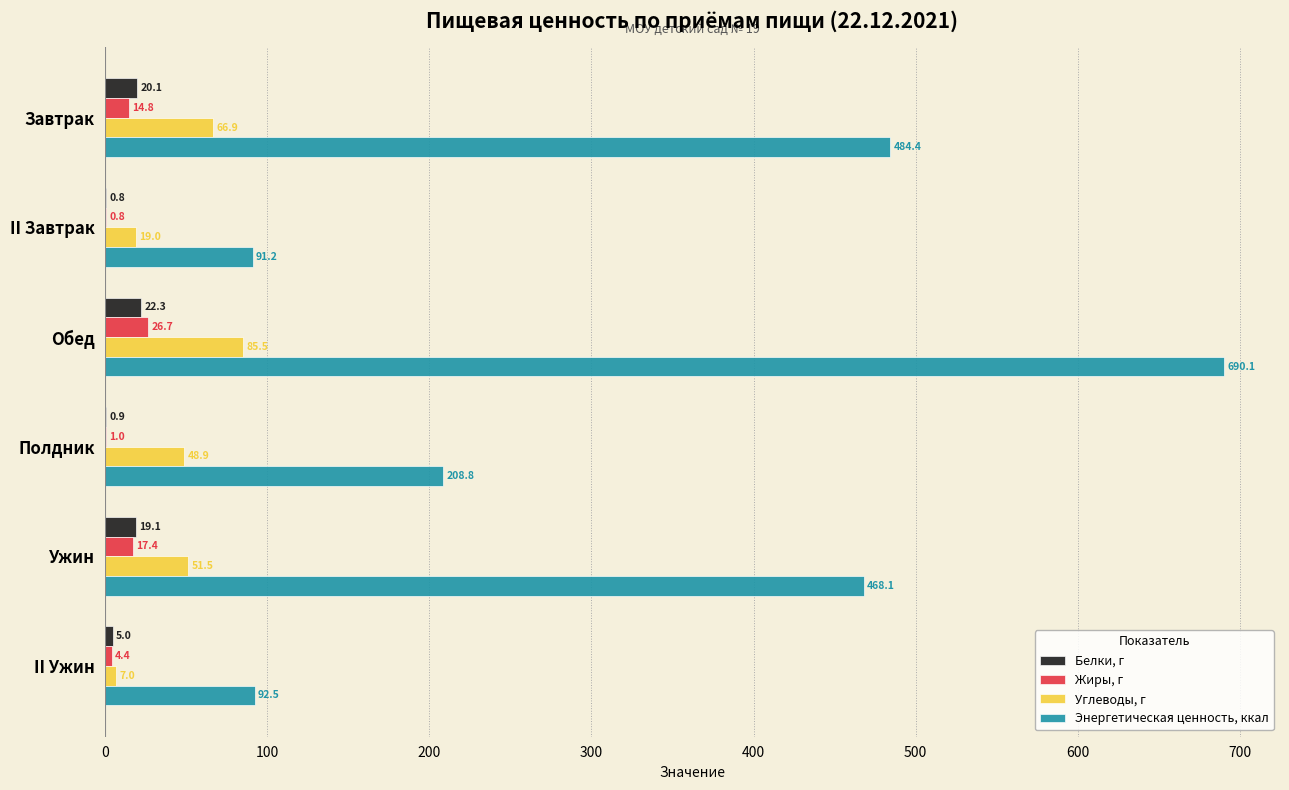

Is the value of Углеводы, г at Завтрак greater than the value of Энергетическая ценность, ккал at II Ужин?

No